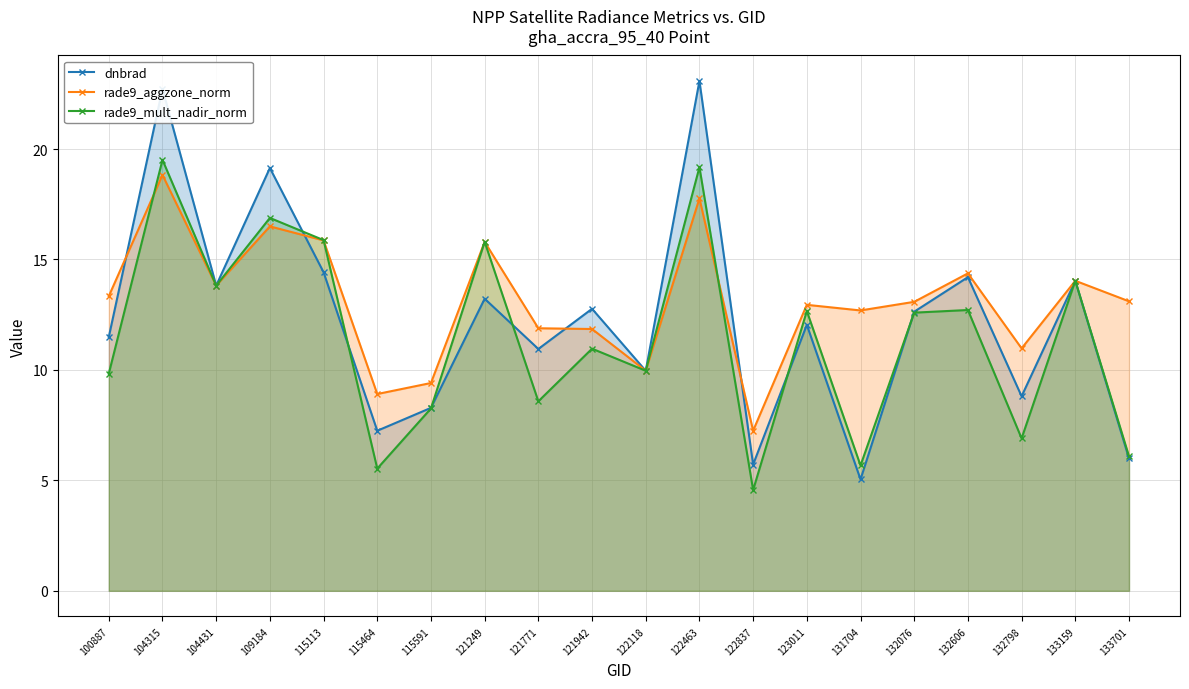

Rank the categories by rade9_mult_nadir_norm value from lowest to highest.

122837, 115464, 131704, 133701, 132798, 115591, 121771, 100887, 122118, 121942, 132076, 123011, 132606, 104431, 133159, 121249, 115113, 109184, 122463, 104315